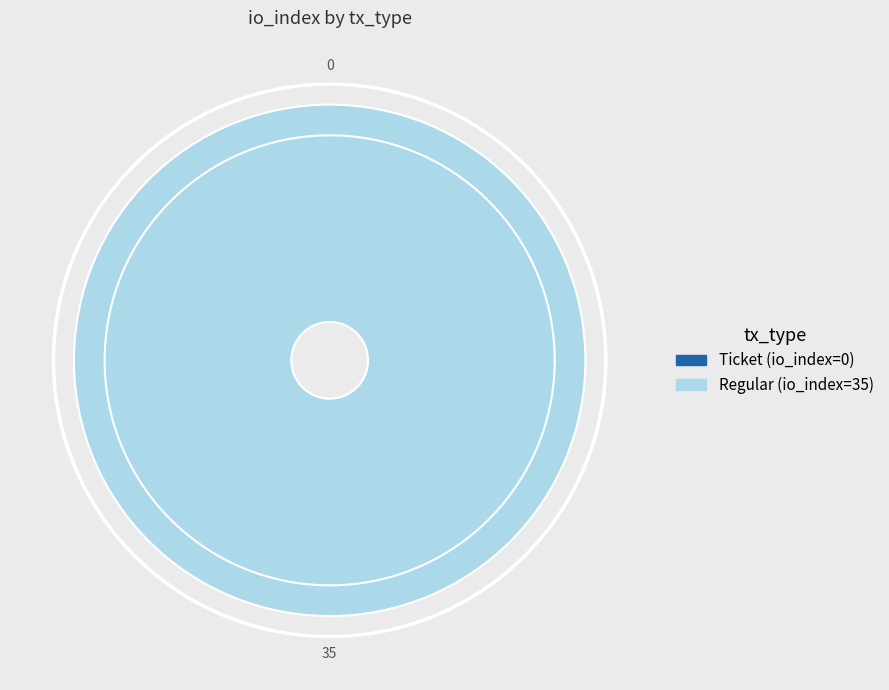

To the nearest percent, what is the average slice percentage?

50%